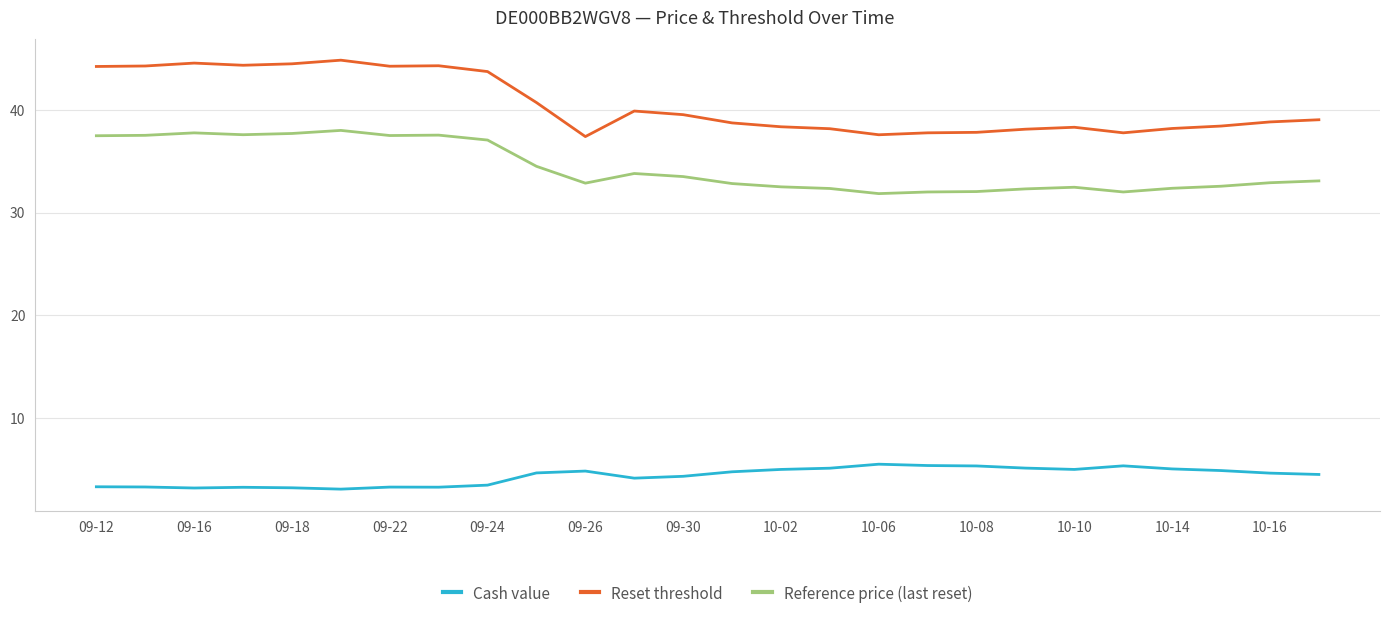

True or false: Cash value and Reference price (last reset) intersect in this chart.

False